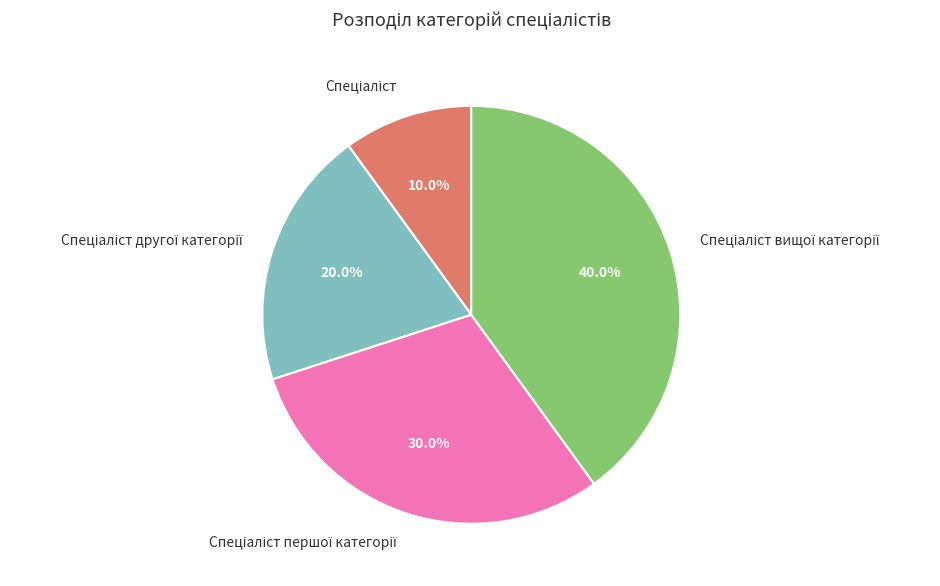

Does any single category account for the majority?

No